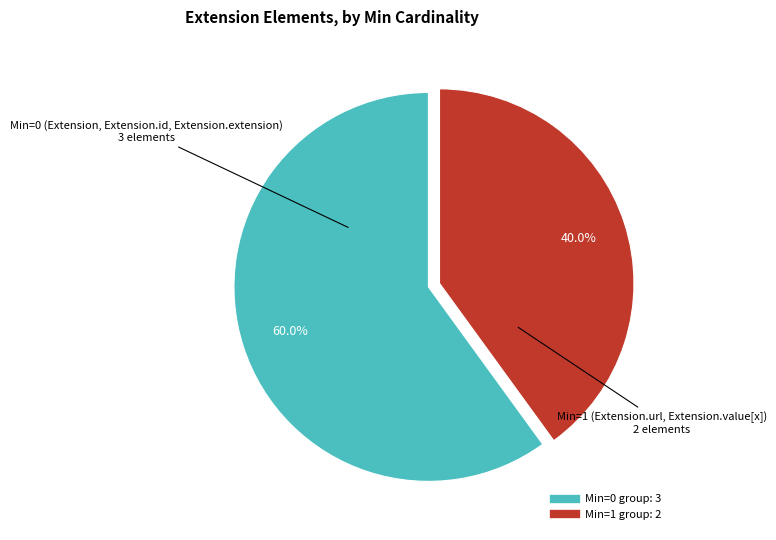

How many slices are in this pie chart?

2